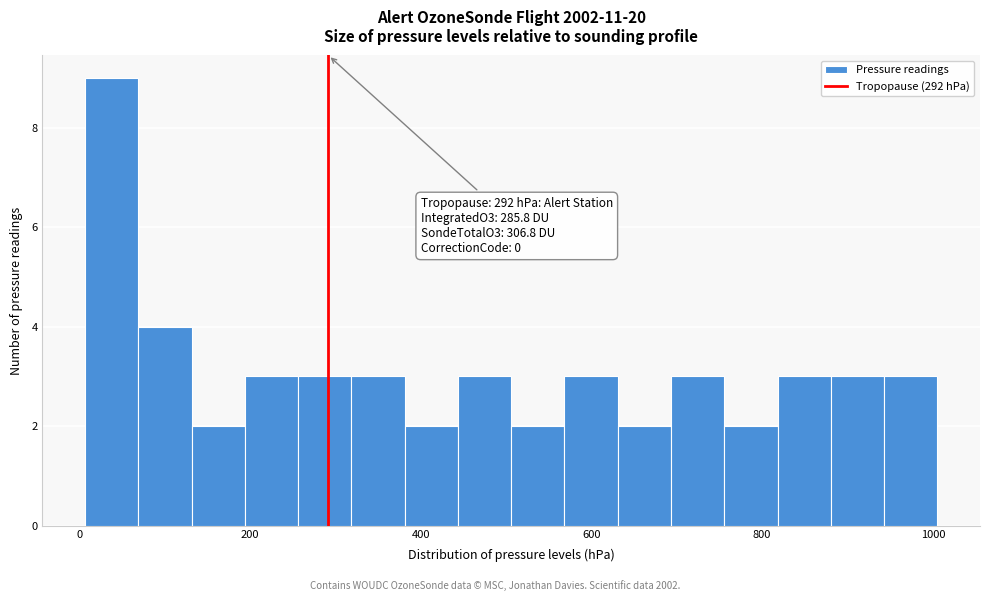

Read against the x-axis, roughly where is the centre of the tallest bar?

40